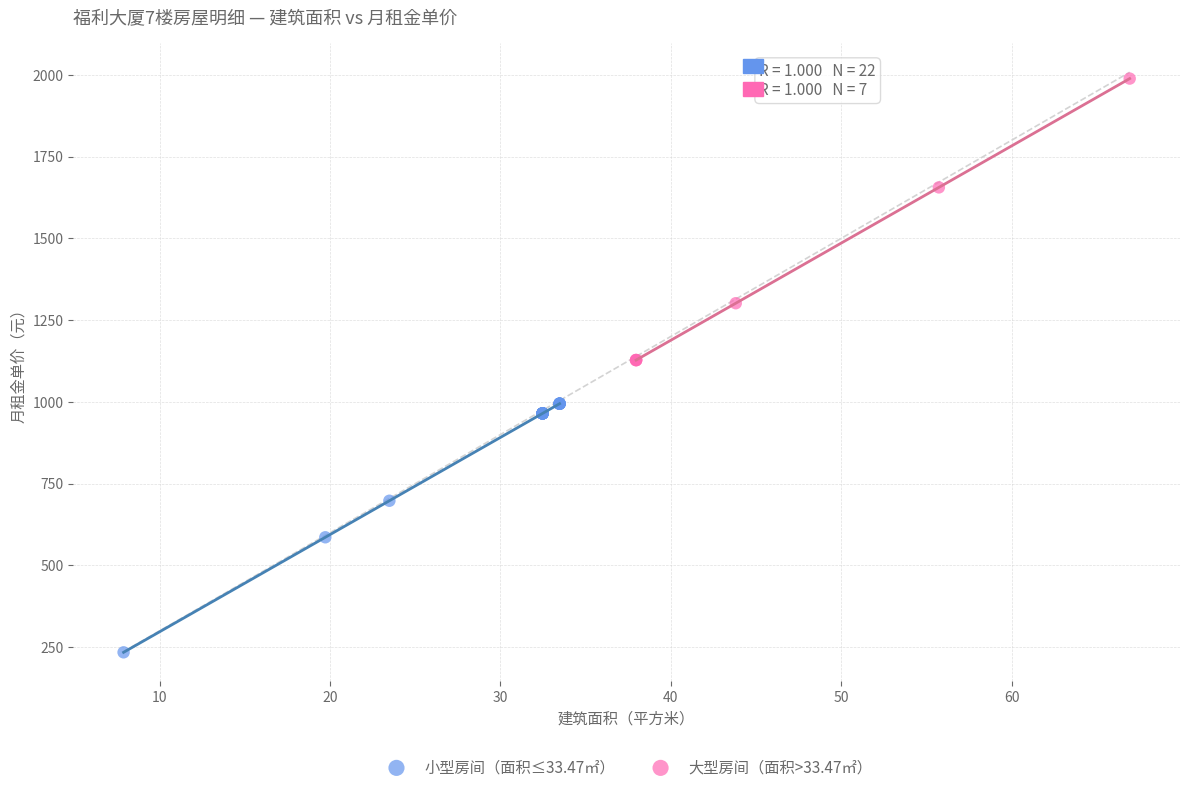

Which series contains the lowest Y value?

小型房间（面积≤33.47㎡）